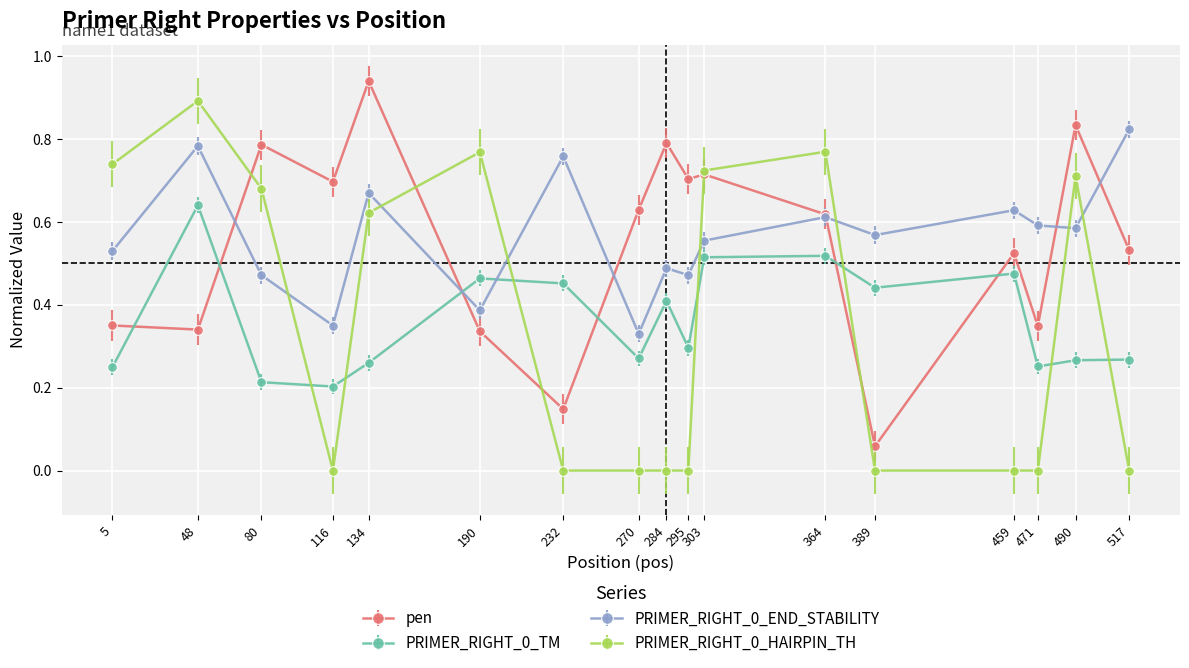

After their last crossing, which series has the higher values: PRIMER_RIGHT_0_HAIRPIN_TH or PRIMER_RIGHT_0_END_STABILITY?

PRIMER_RIGHT_0_END_STABILITY